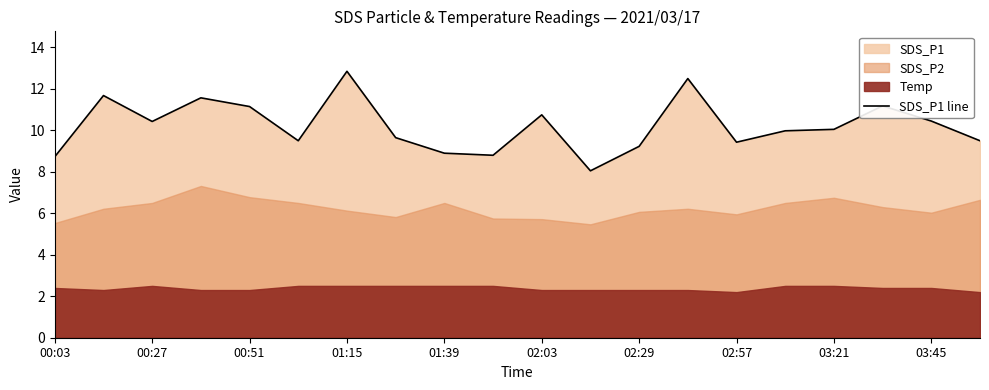

The value of SDS_P1 line at 03:21 is 10.1. True or false?

True